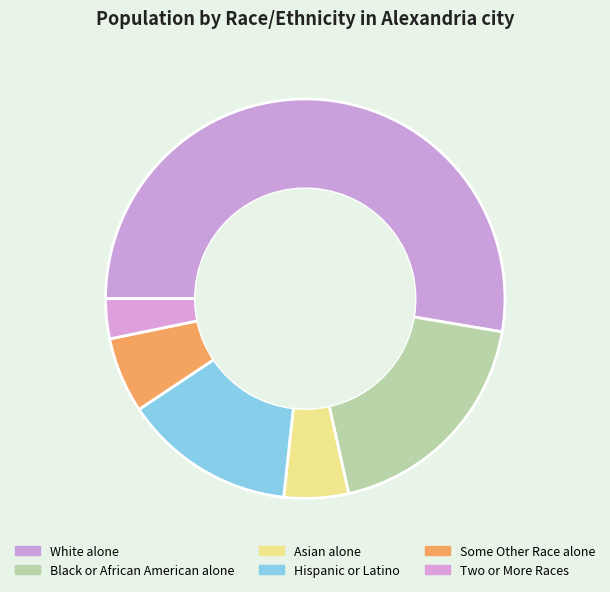

Between Black or African American alone and White alone, which is larger?

White alone